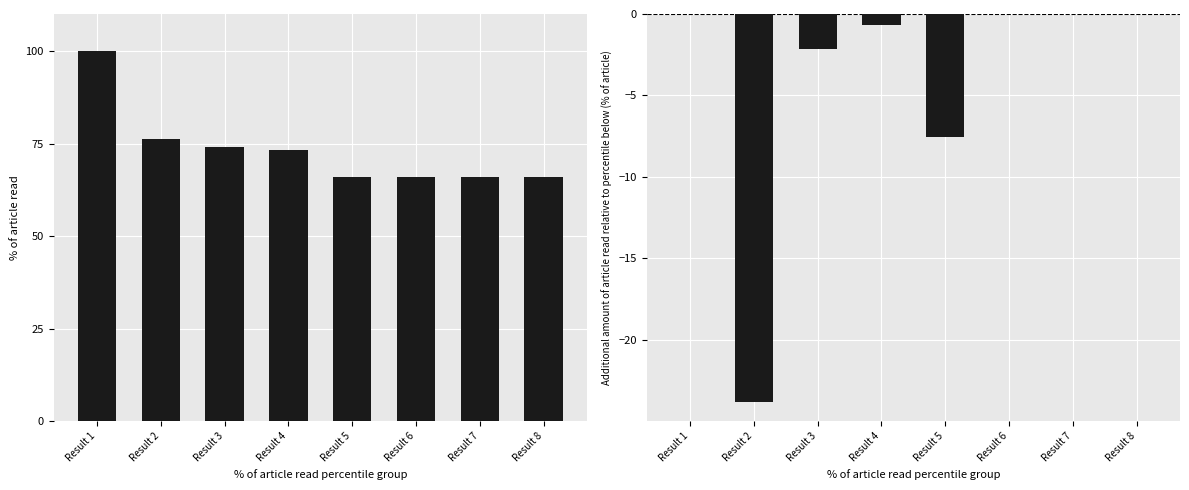

How many values in the Key series exceed 73?

4